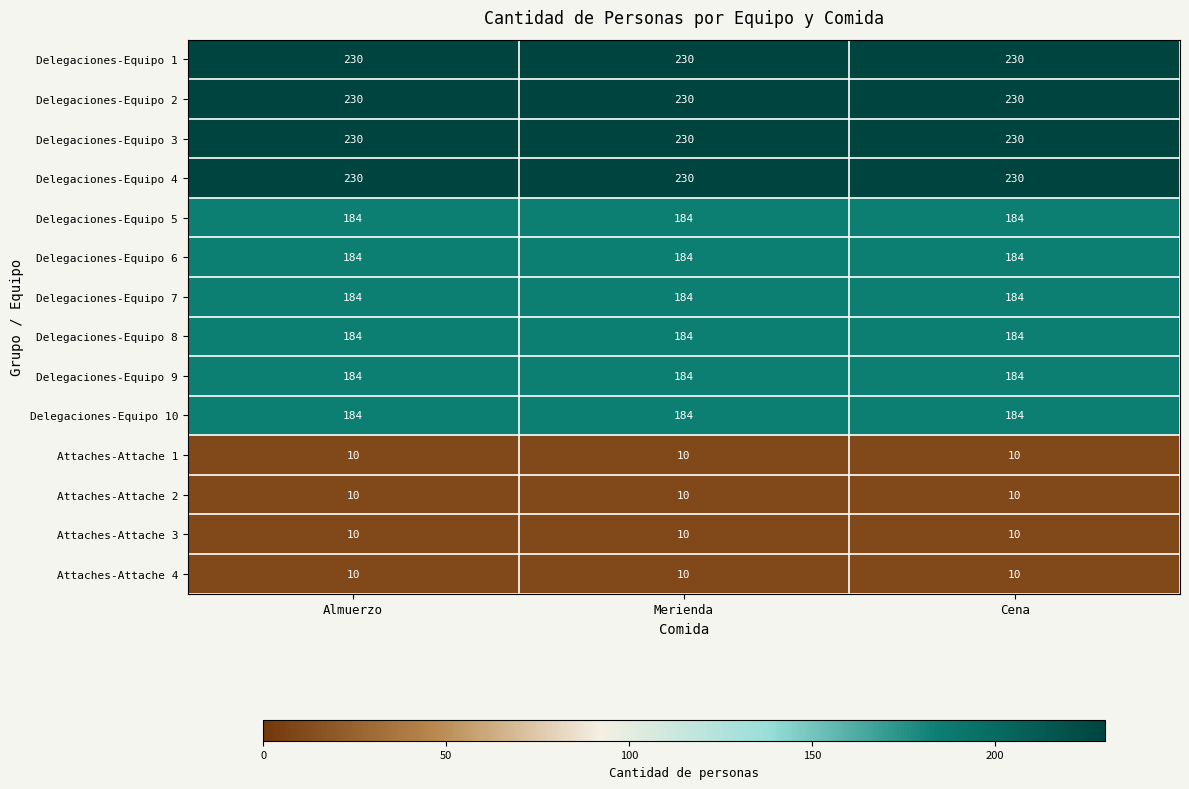

At how many categories does at least one series exceed 11?

3